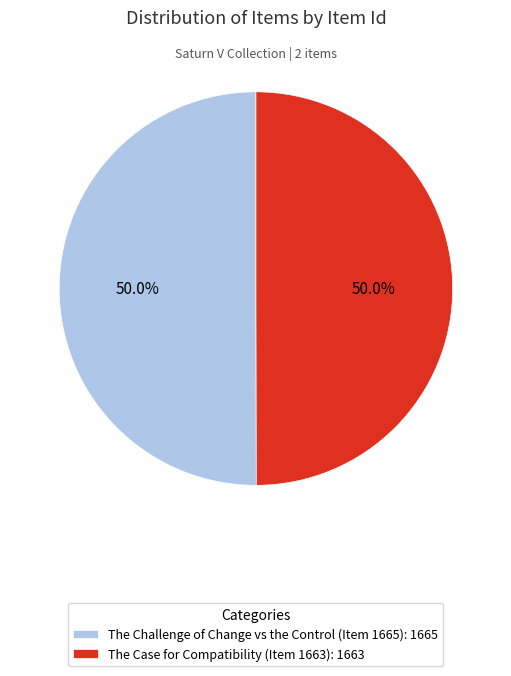

What is the total percentage of The Case for Compatibility (Item 1663): 1663 and The Challenge of Change vs the Control (Item 1665): 1665?

100.0%